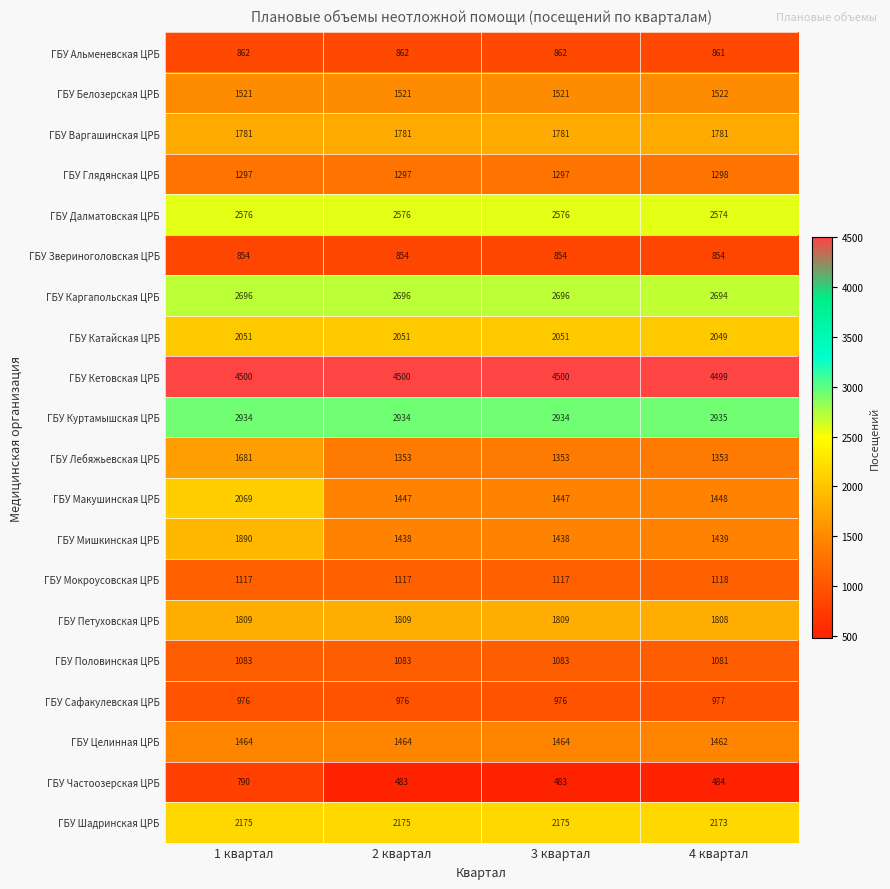

What is the sum of the ГБУ Частоозерская ЦРБ values at 2 квартал and 4 квартал?

967